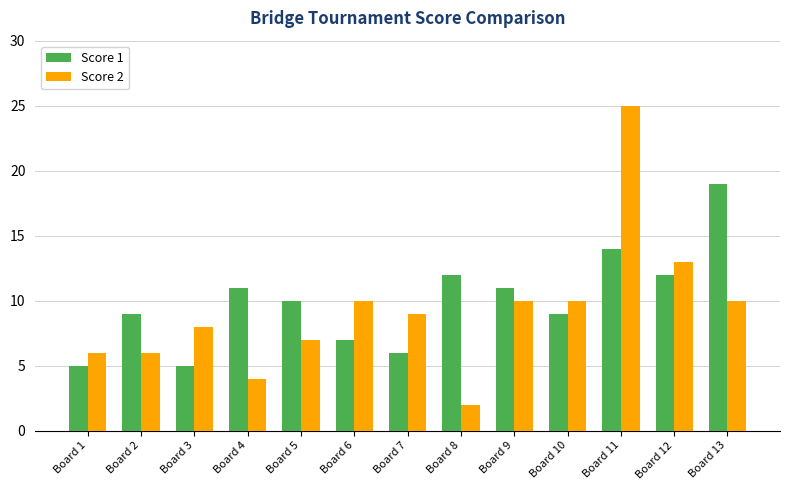

List the series in order of their overall mean, lowest first.

Score 2, Score 1